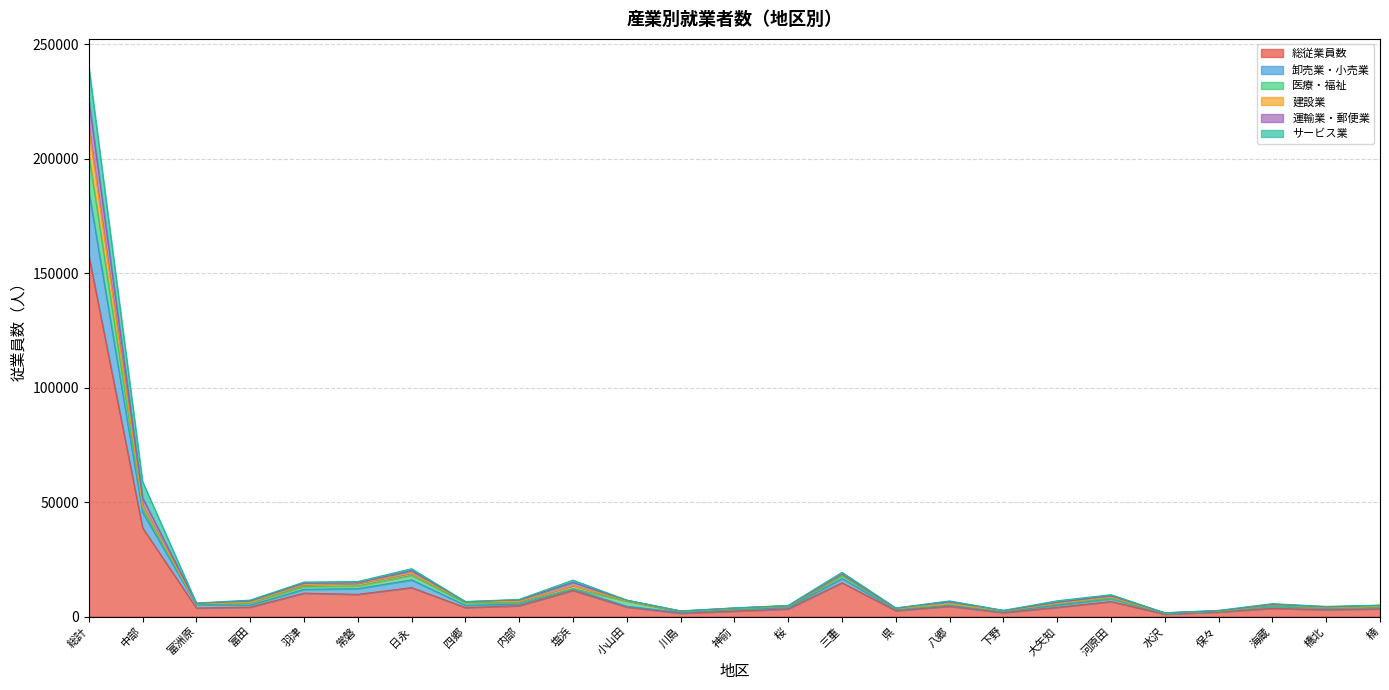

What position from the left is 塩浜?

10